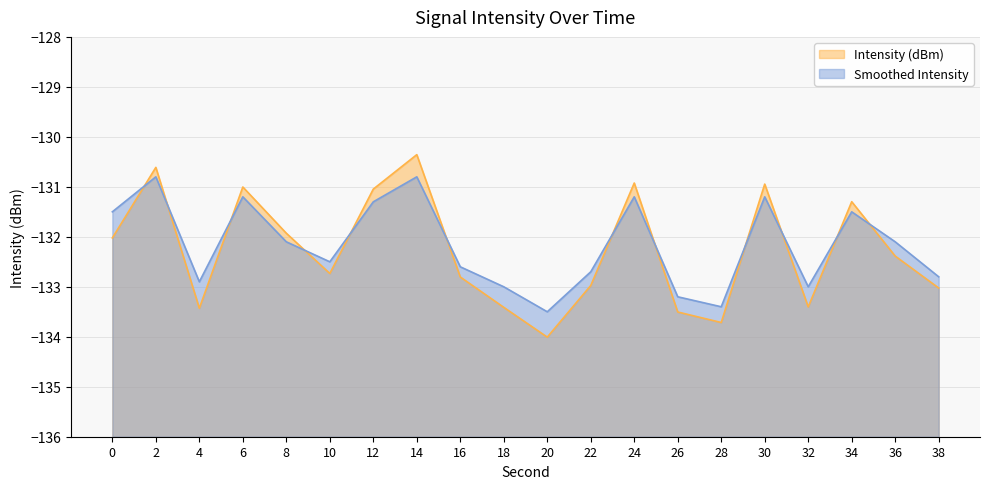

The intensity_smoothed series shows -133.2 at 26. True or false?

True